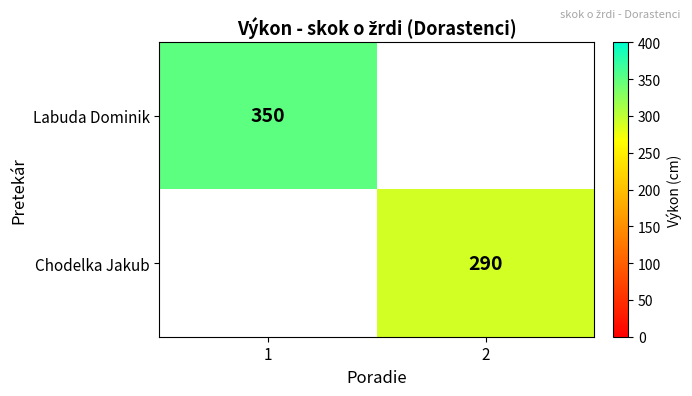

Is it true that Chodelka Jakub equals 290 at 2?

True